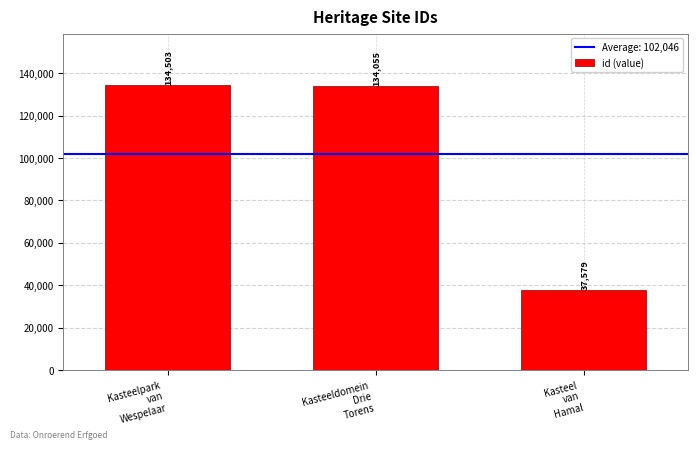

True or false: the data shows 37579 at Kasteel
van
Hamal.

True